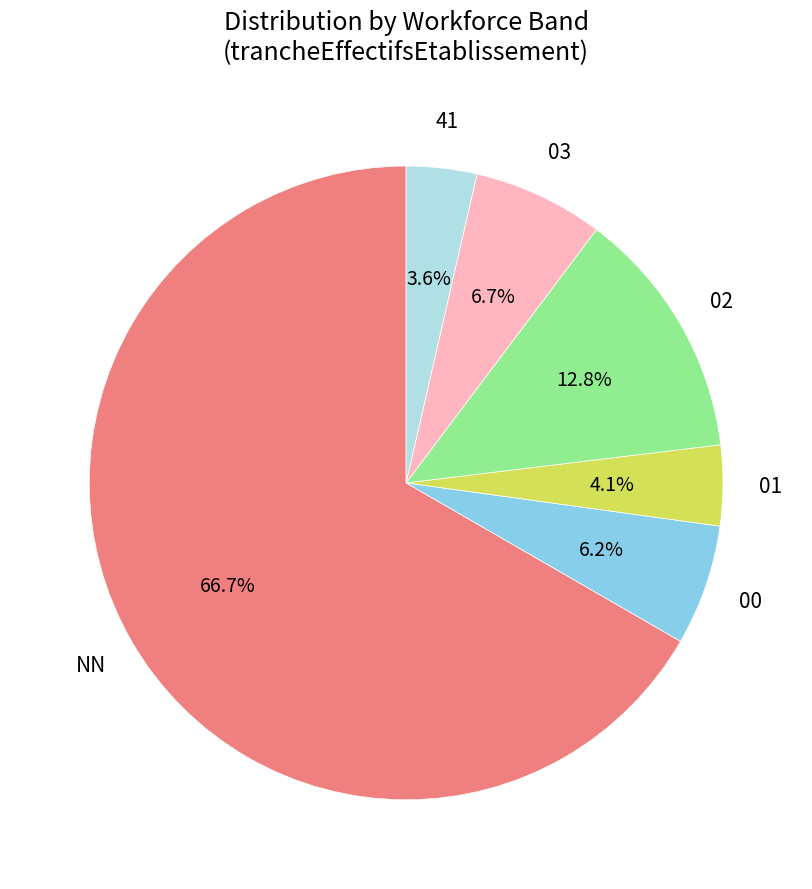

To the nearest percent, what is the difference between the largest and smallest slice percentages?

63%